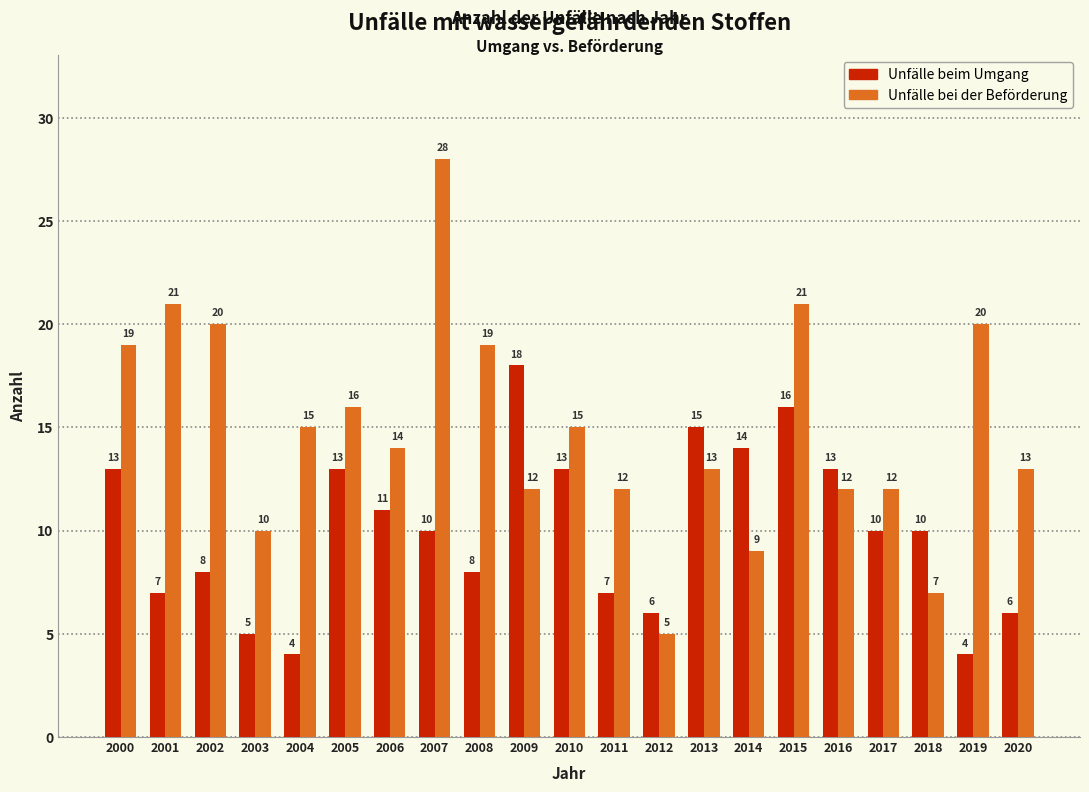

Reading right to left, extract all data points from this chart.

Unfälle beim Umgang: 2020=6	2019=4	2018=10	2017=10	2016=13	2015=16	2014=14	2013=15	2012=6	2011=7	2010=13	2009=18	2008=8	2007=10	2006=11	2005=13	2004=4	2003=5	2002=8	2001=7	2000=13
Unfälle bei der Beförderung: 2020=13	2019=20	2018=7	2017=12	2016=12	2015=21	2014=9	2013=13	2012=5	2011=12	2010=15	2009=12	2008=19	2007=28	2006=14	2005=16	2004=15	2003=10	2002=20	2001=21	2000=19